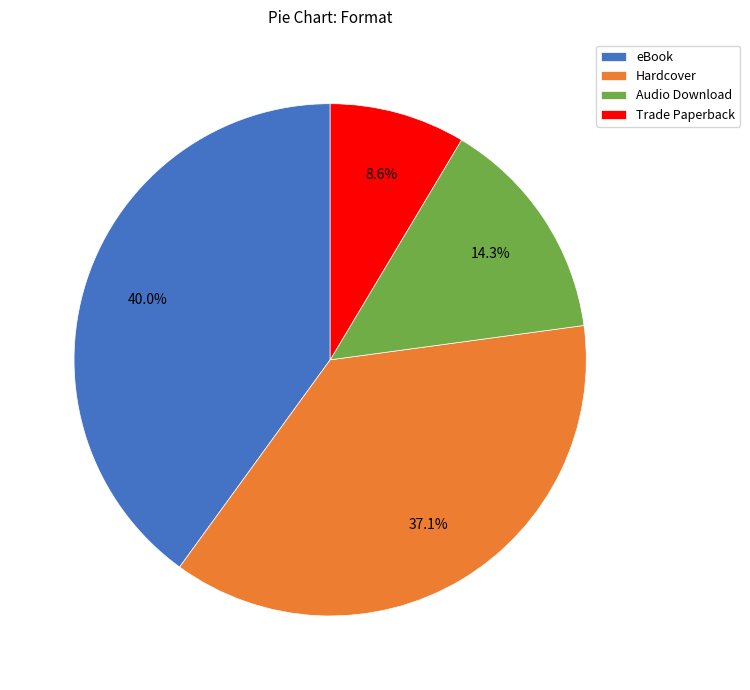

Which category has the smallest portion of the pie?

Trade Paperback